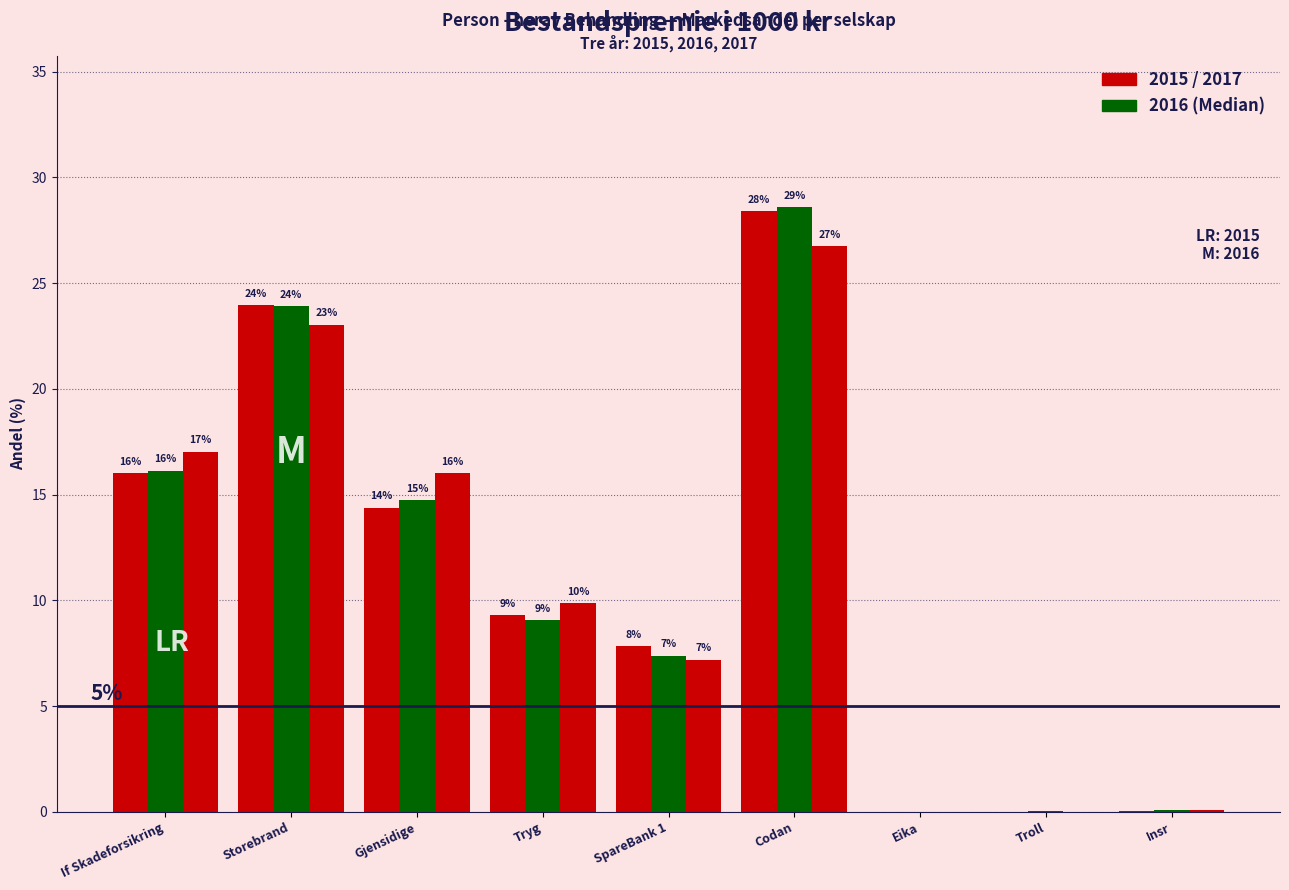

Does the chart contain stacked bars?

No